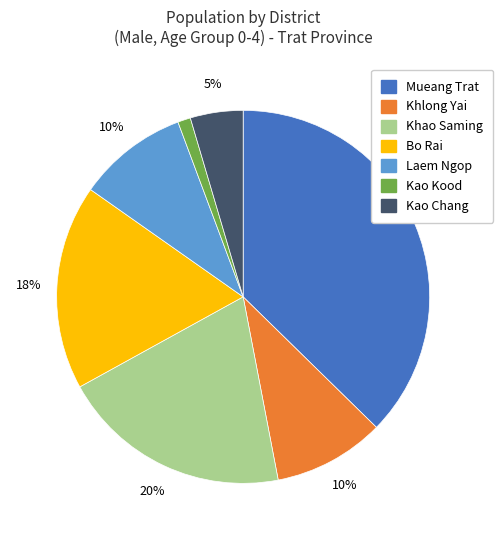

What percentage is the Kao Kood slice, to the nearest percent?

1%